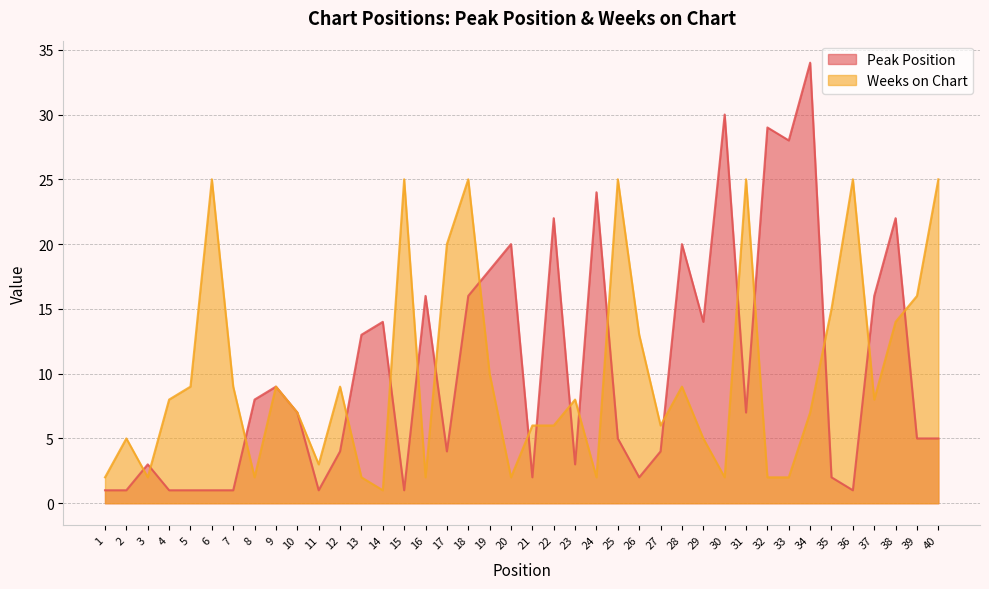

At which category does the chart reach its peak across all series?

34